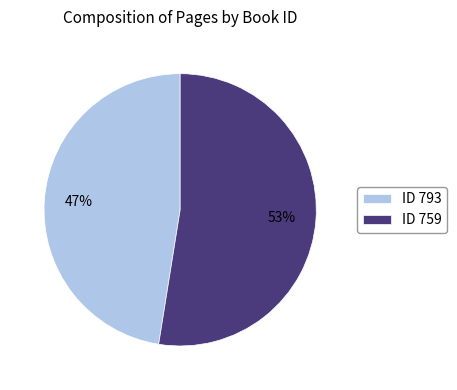

What percentage is the ID 793 slice, to the nearest percent?

47%